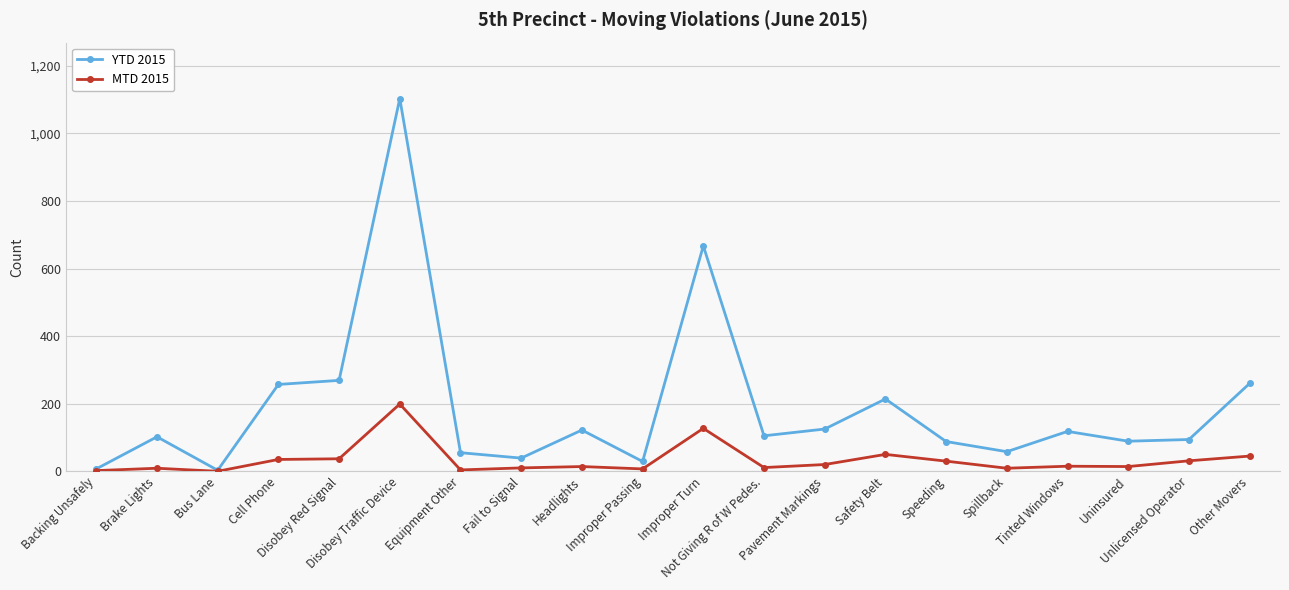

True or false: YTD 2015 has more than 1 interior local peaks.

True